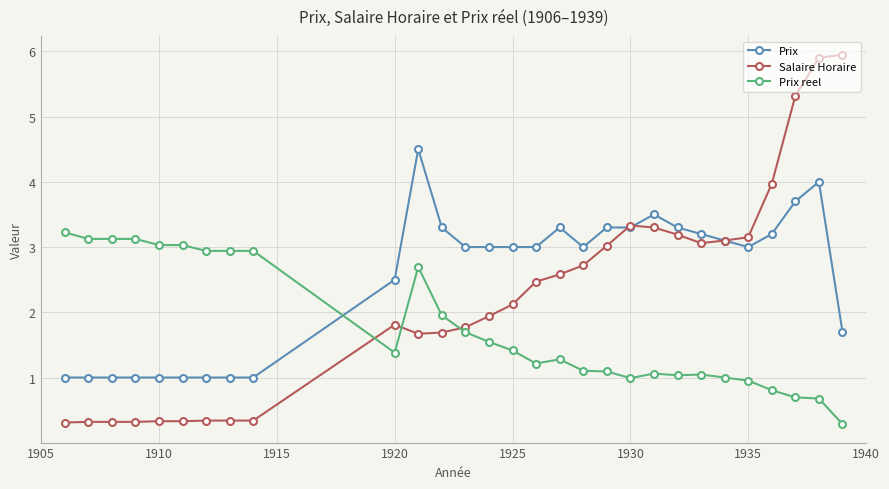

After their last crossing, which series has the higher values: Prix or Prix reel?

Prix